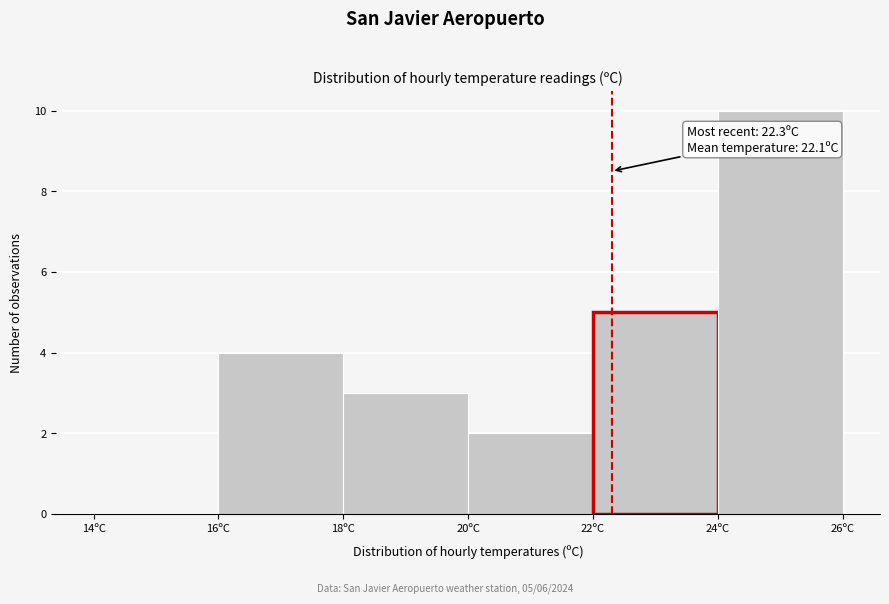

Over which range of the x-axis is the bar tallest?

24 to 26